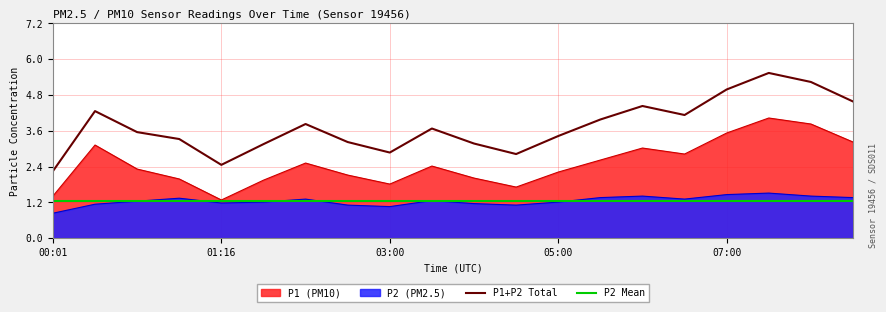

True or false: P2 Mean and P1+P2 Total intersect in this chart.

False